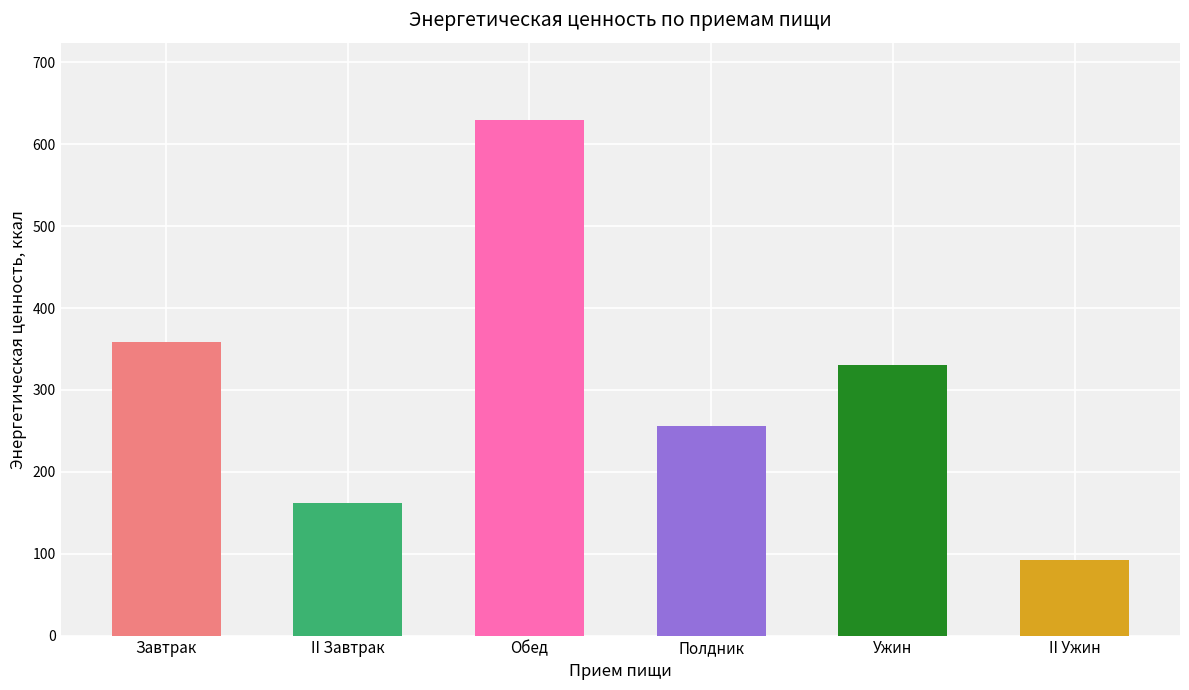

Rank the categories by value from lowest to highest.

II Ужин, II Завтрак, Полдник, Ужин, Завтрак, Обед